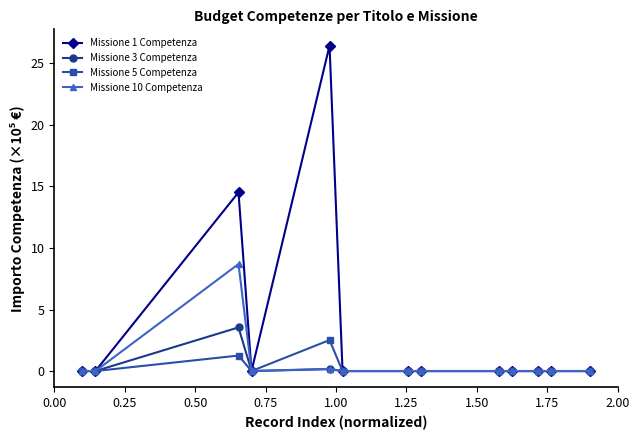

What is the difference between the second highest and second lowest values in the Missione 3 Competenza series?

0.2